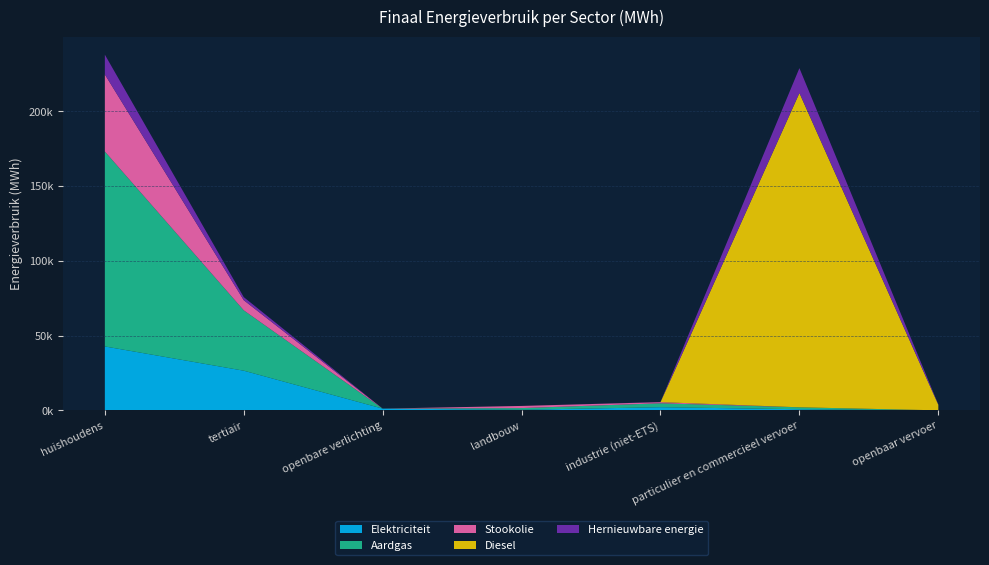

Reading left to right, transcribe all the data shown in this chart.

Elektriciteit: 42807.0	26576.2	1204.9	453.7	2137.4	800.6	58.9
Aardgas: 130432.3	40384.0	0.0	1107.0	2629.3	1280.5	0.0
Stookolie: 51567.8	6785.6	0.0	1436.1	764.9	0.0	0.0
Diesel: 0.0	0.0	0.0	0.0	0.0	210283.9	3688.8
Hernieuwbare energie: 13214.5	2051.7	0.0	0.0	71.4	16641.3	211.8